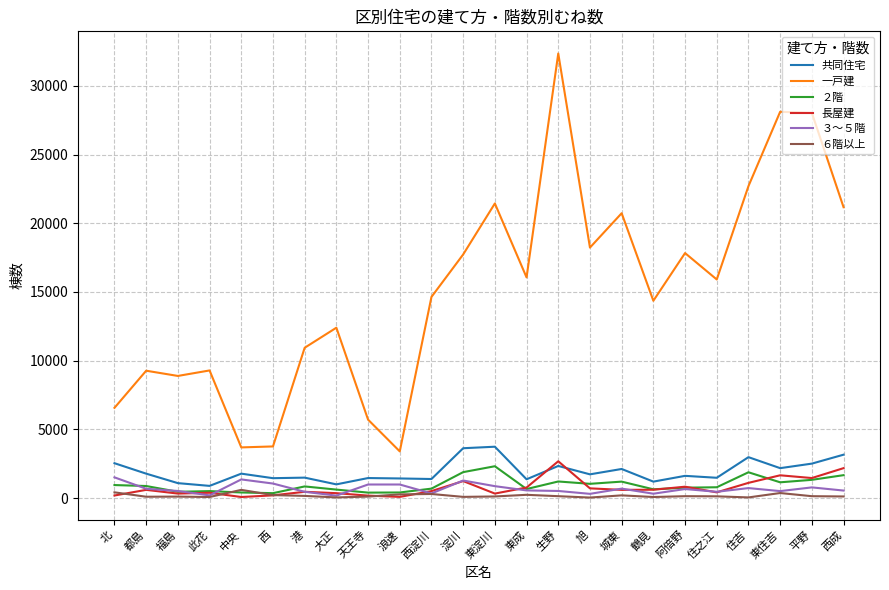

Which series has the widest spread of values?

一戸建